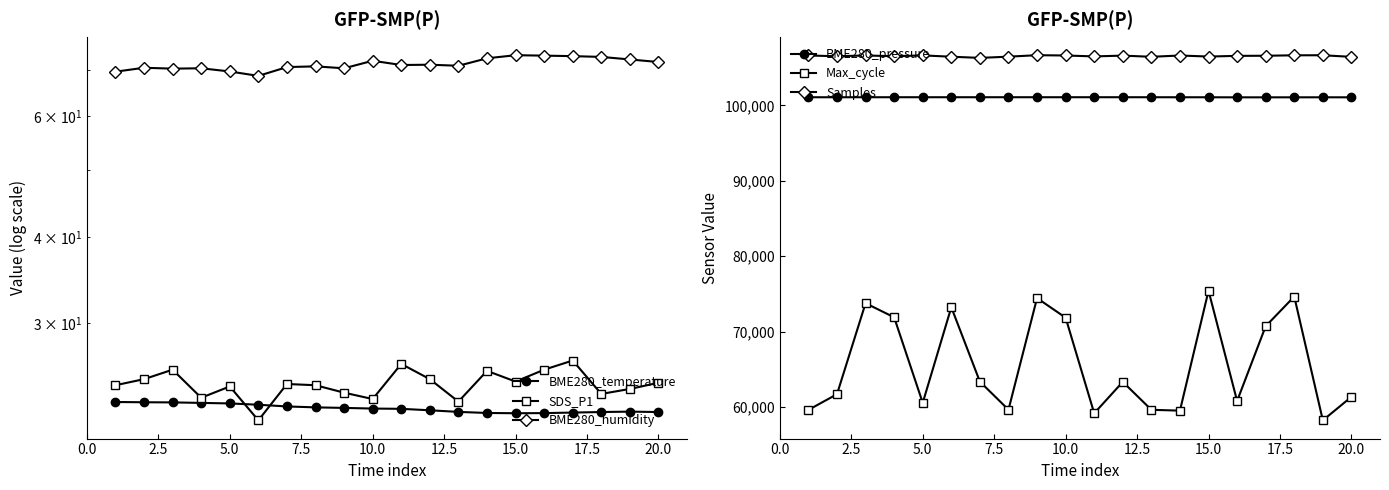

What is the lowest value of the Samples series?

106289.0